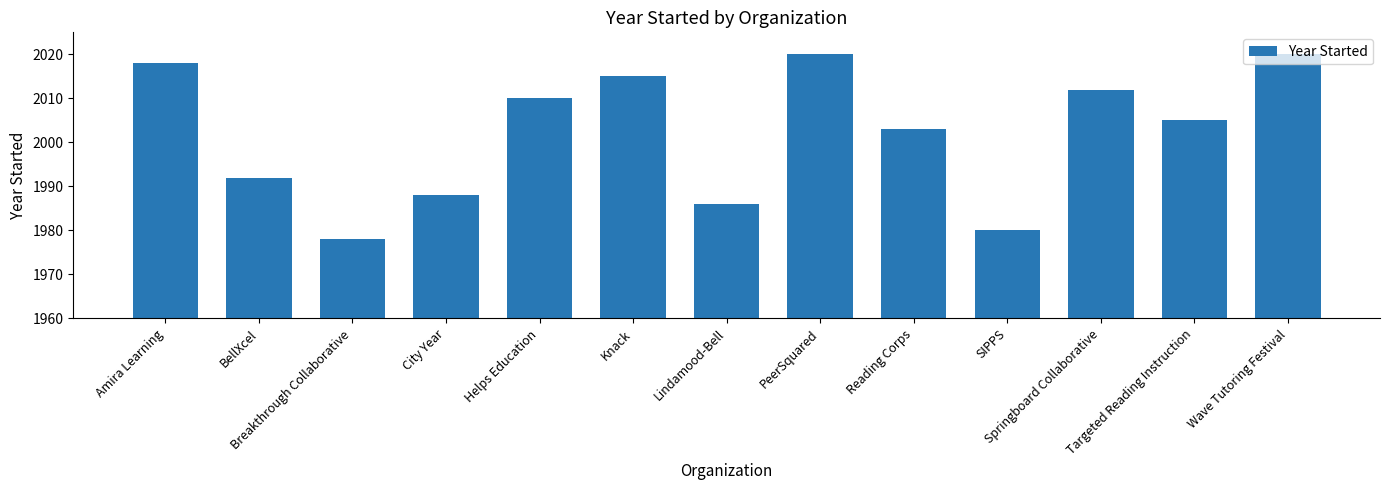

What is the maximum value shown in the chart?

2020